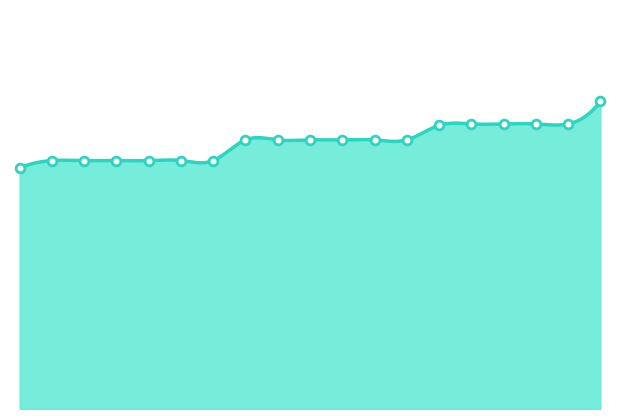

Which has a higher value, 2023-03-31 or 2023-03-13?

2023-03-31